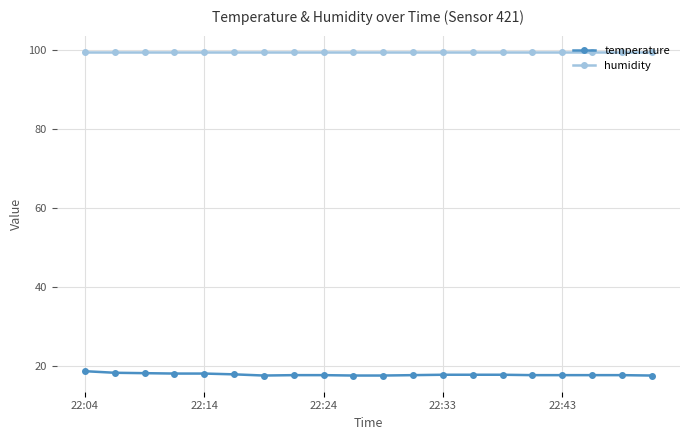

True or false: temperature and humidity cross at least once.

False